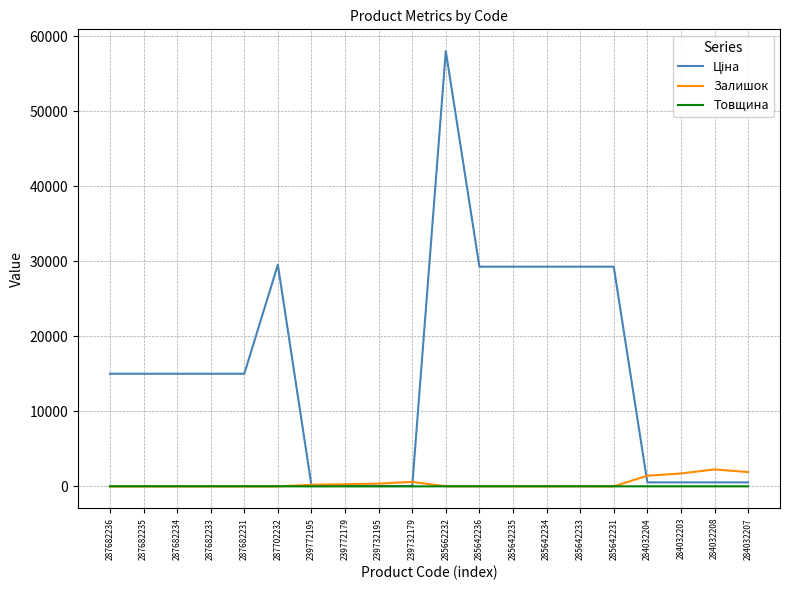

True or false: Залишок has a value of 1721.0 at 284032203.

True